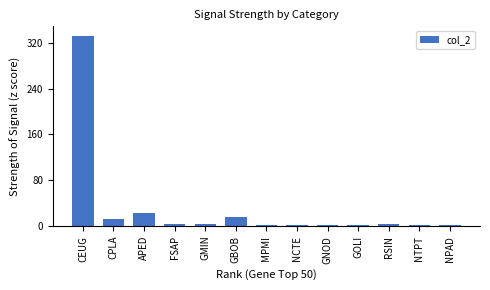

Are the bars horizontal?

No